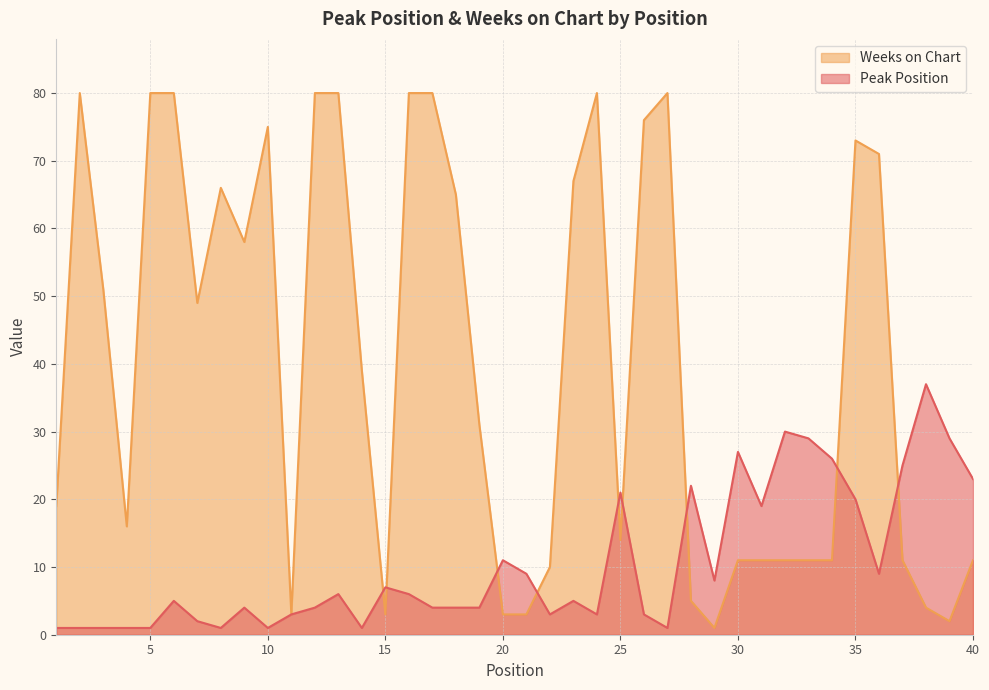

How many data points does each series have?

40